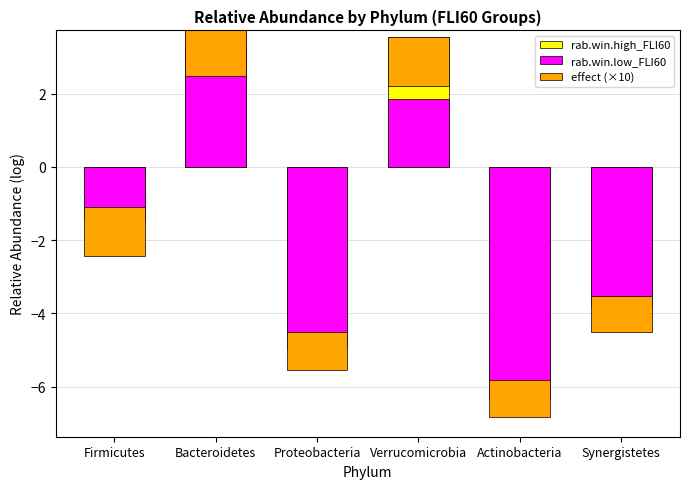

What is the label of the 5th bar from the right?

Bacteroidetes